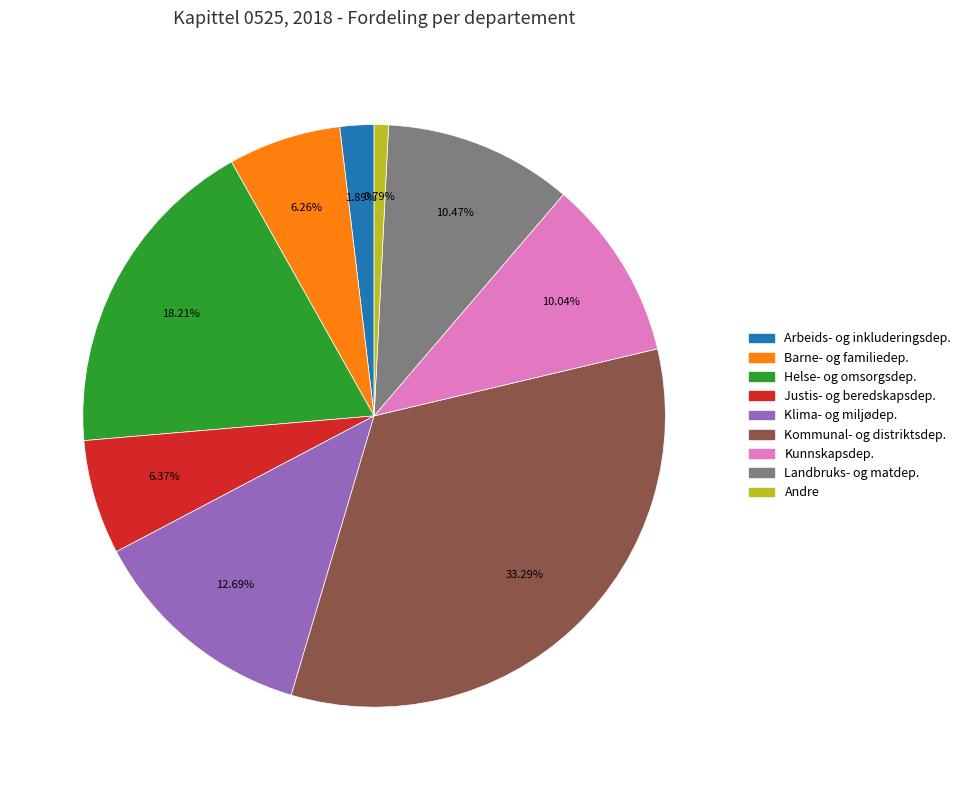

Is there any slice that represents more than half of the pie?

No